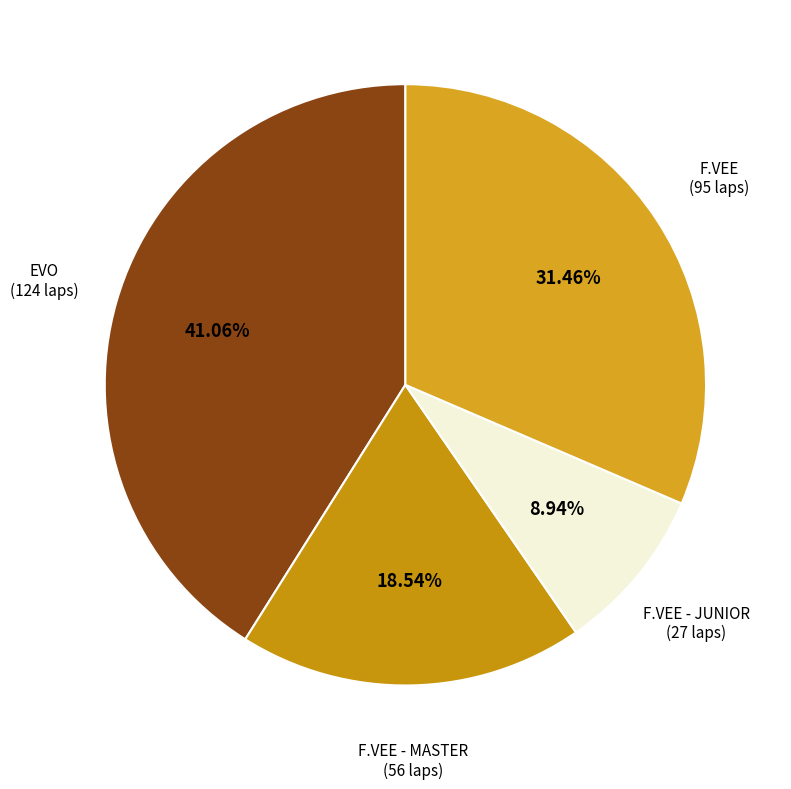

Count the number of slices in the pie.

4